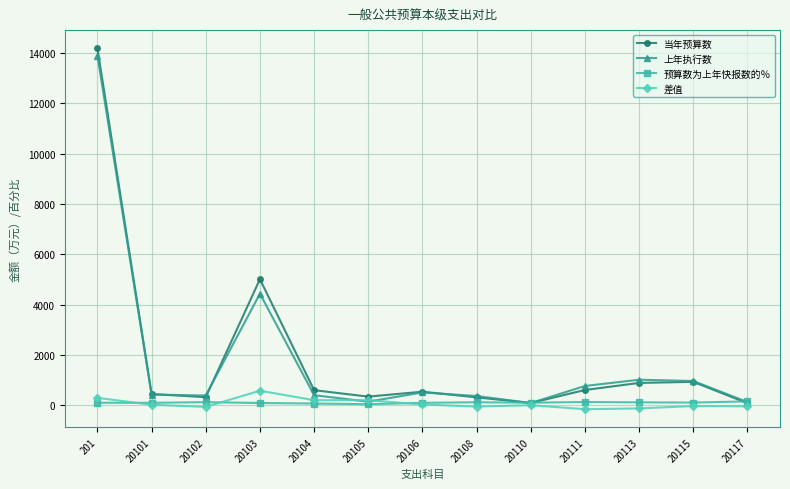

Where is the first local maximum for 当年预算数?

20103